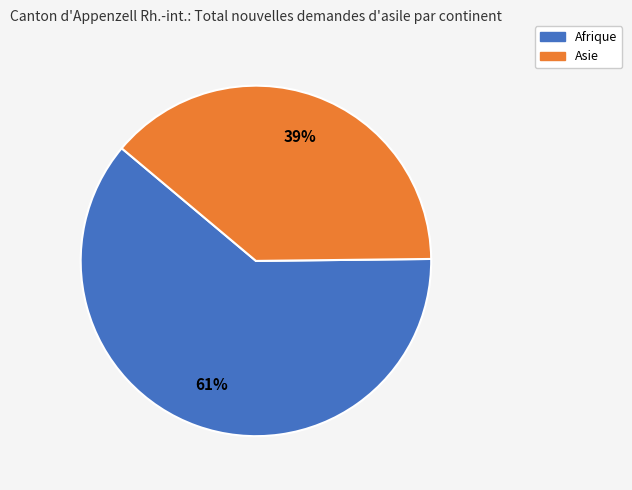

Is there a majority slice in this chart?

Yes